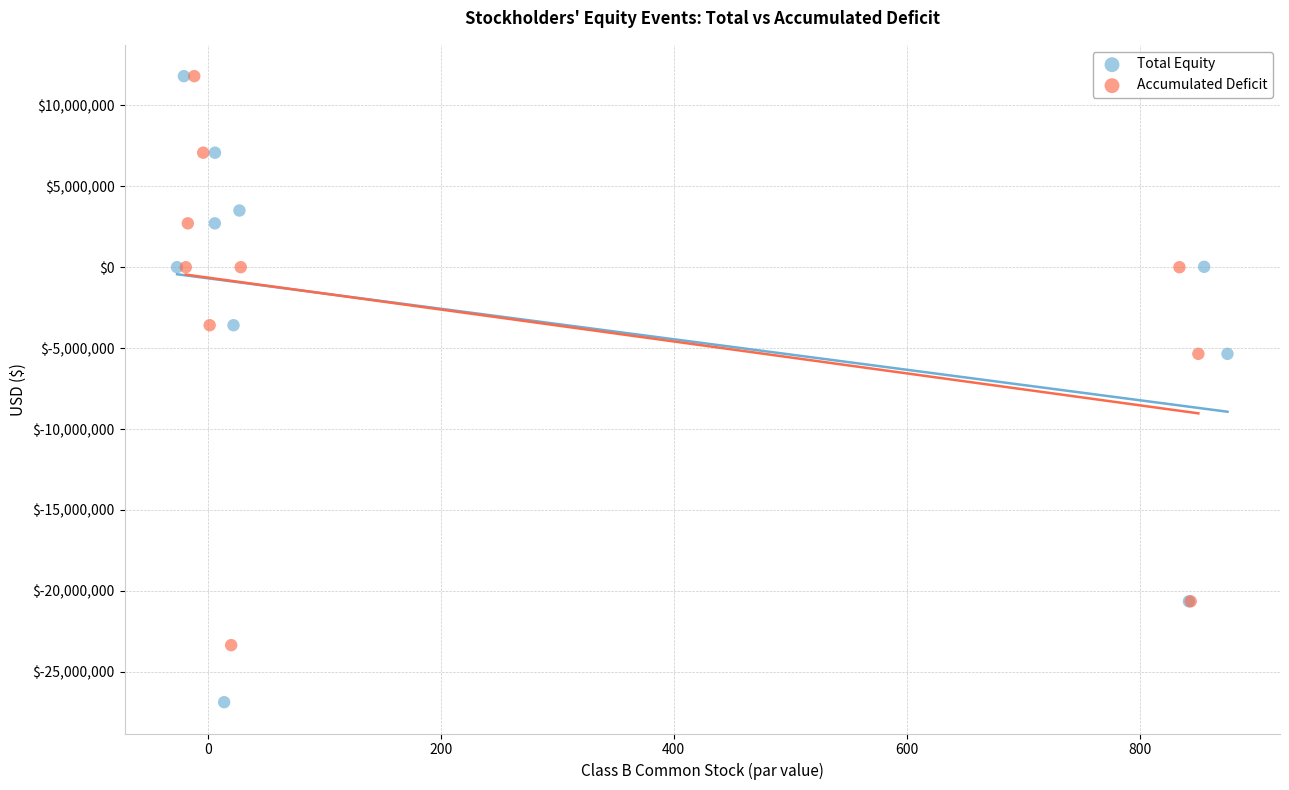

Which series has the widest spread of Y values?

Total Equity